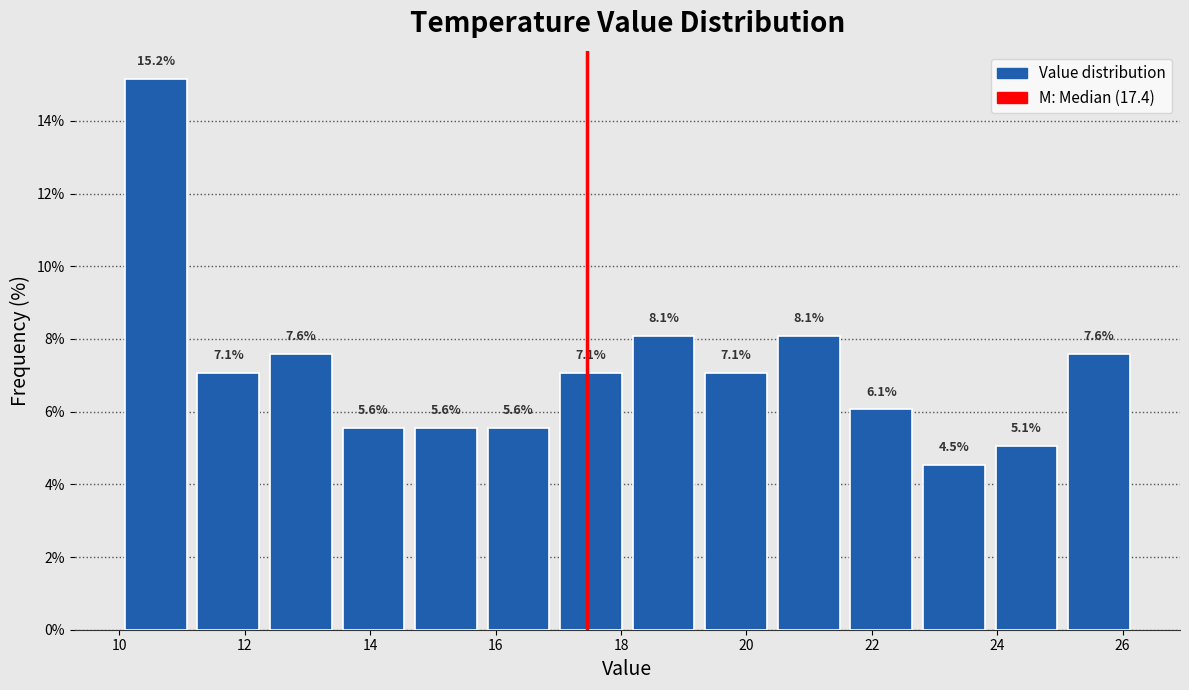

Which range on the x-axis has the tallest bar?

10.0 to 11.2